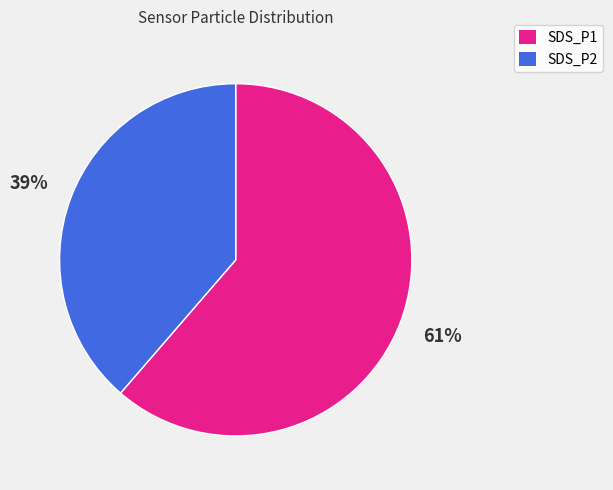

To the nearest percent, what is the average slice percentage?

50%